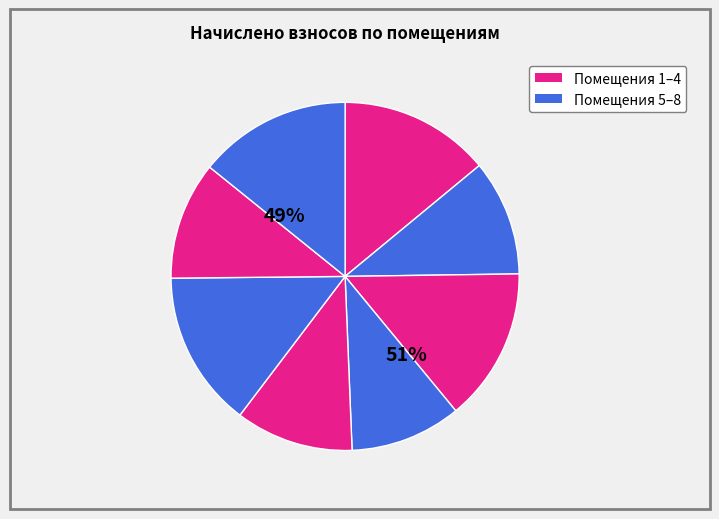

What percentage is the 1 slice, to the nearest percent?

14%